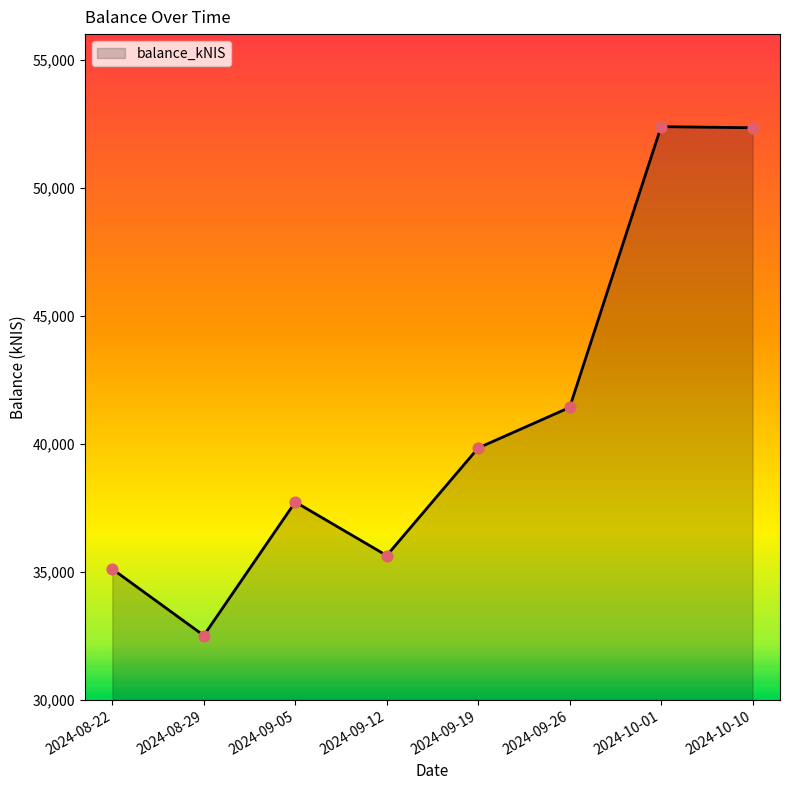

Which has a higher value, 2024-10-01 or 2024-09-26?

2024-10-01